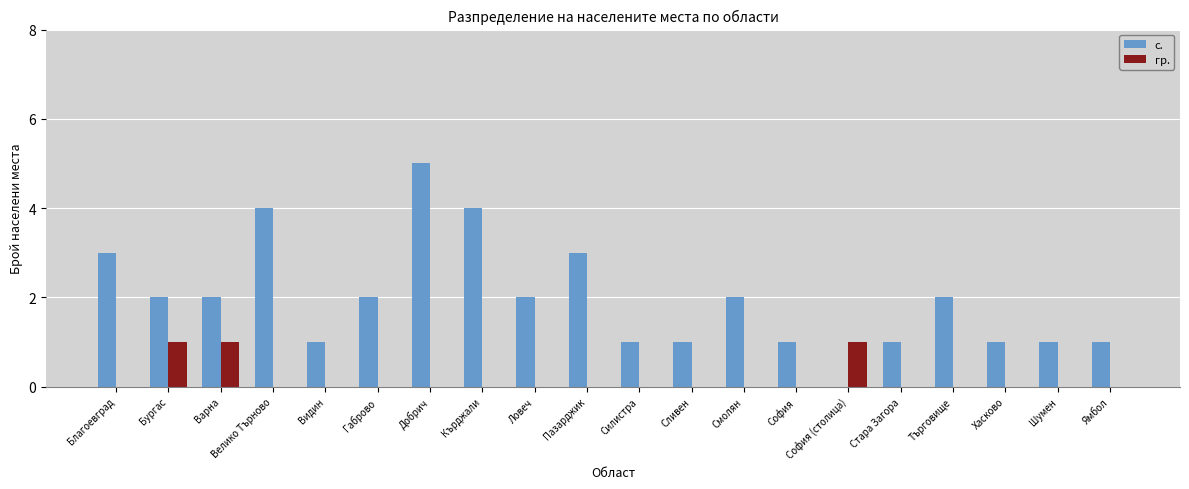

True or false: с. has a value of 1 at Шумен.

True